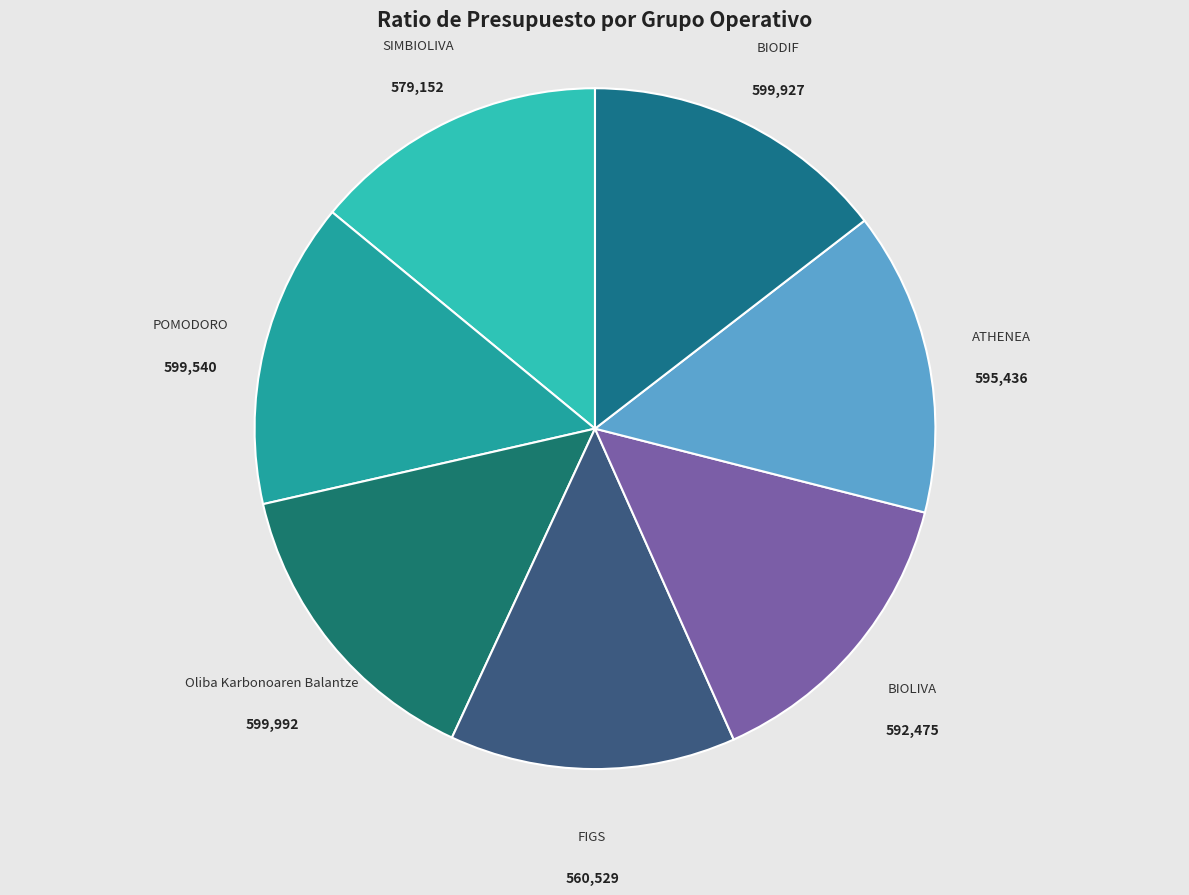

Between SIMBIOLIVA and BIODIF, which is larger?

BIODIF